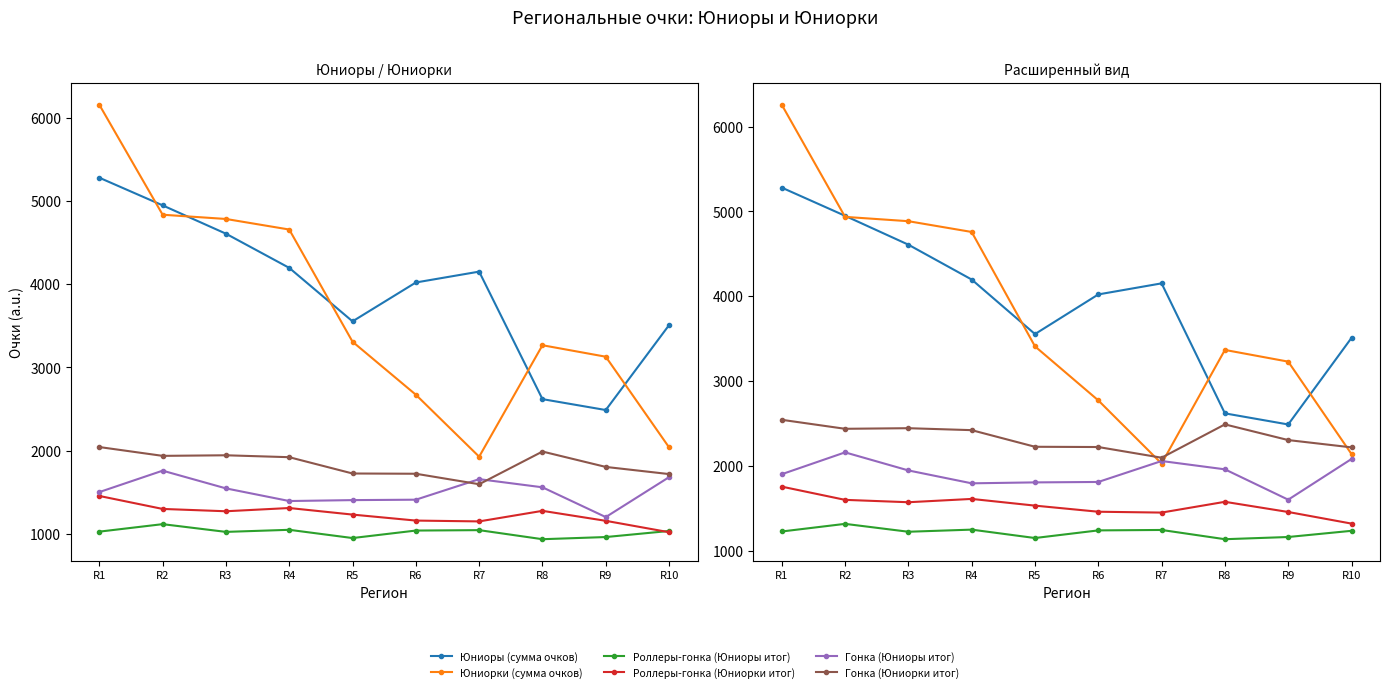

What is the value of the Роллеры-гонка (Юниорки итог) point at the 7th from the left?

1448.0